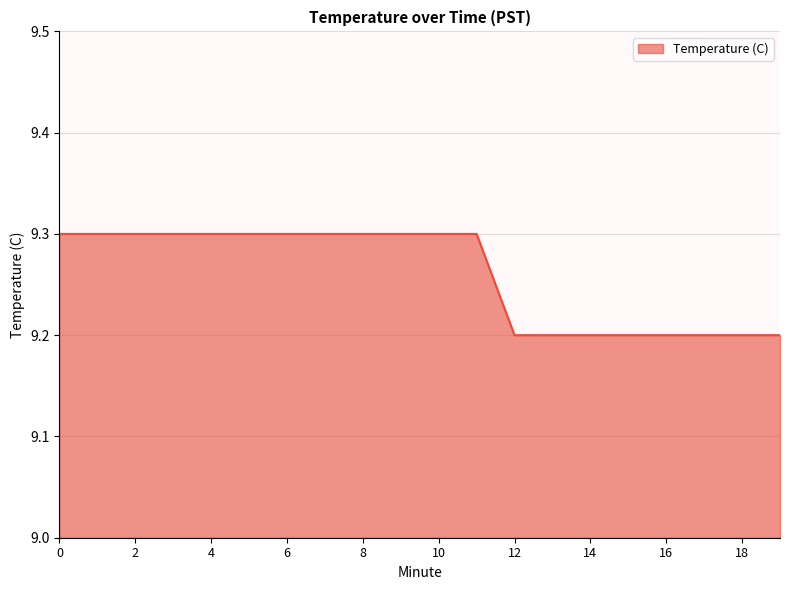

What is the maximum value shown in the chart?

9.3